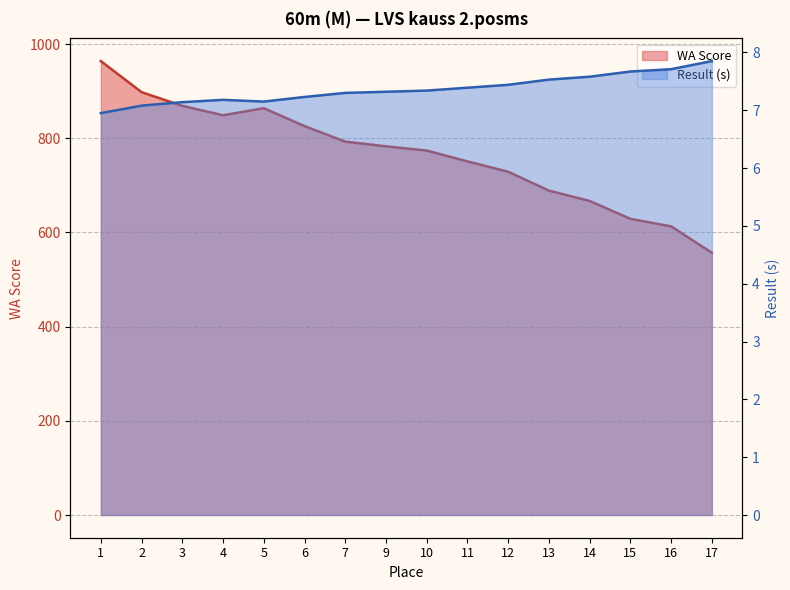

Is the value of WA Score at 12 greater than the value of Result (s) at 3?

Yes